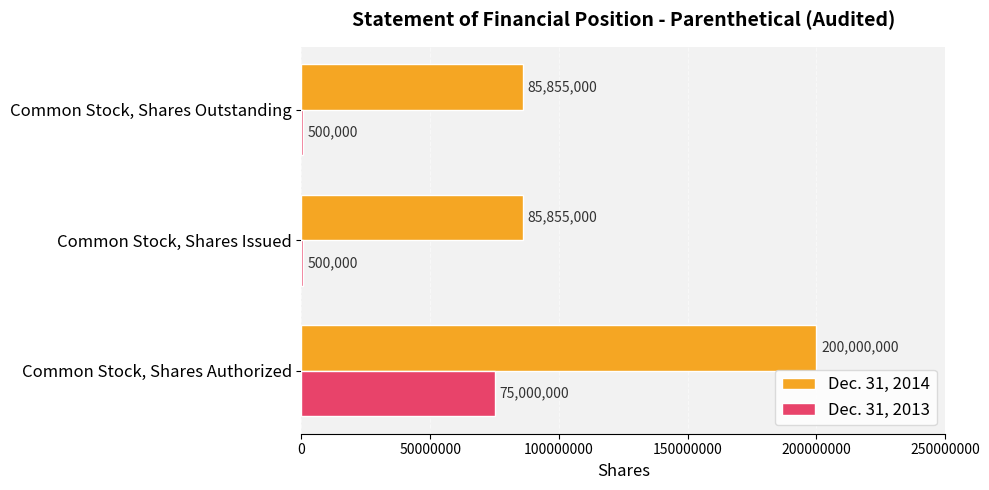

At which category does the chart reach its peak across all series?

Common Stock, Shares Authorized